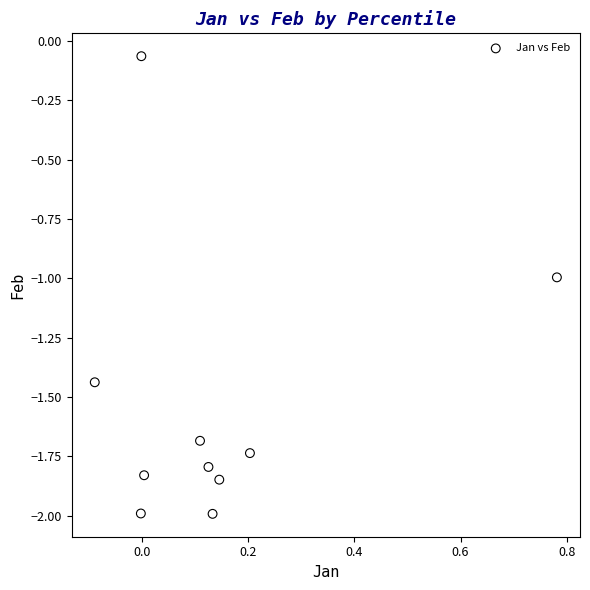

What is the range of X values (max minus min)?

0.9